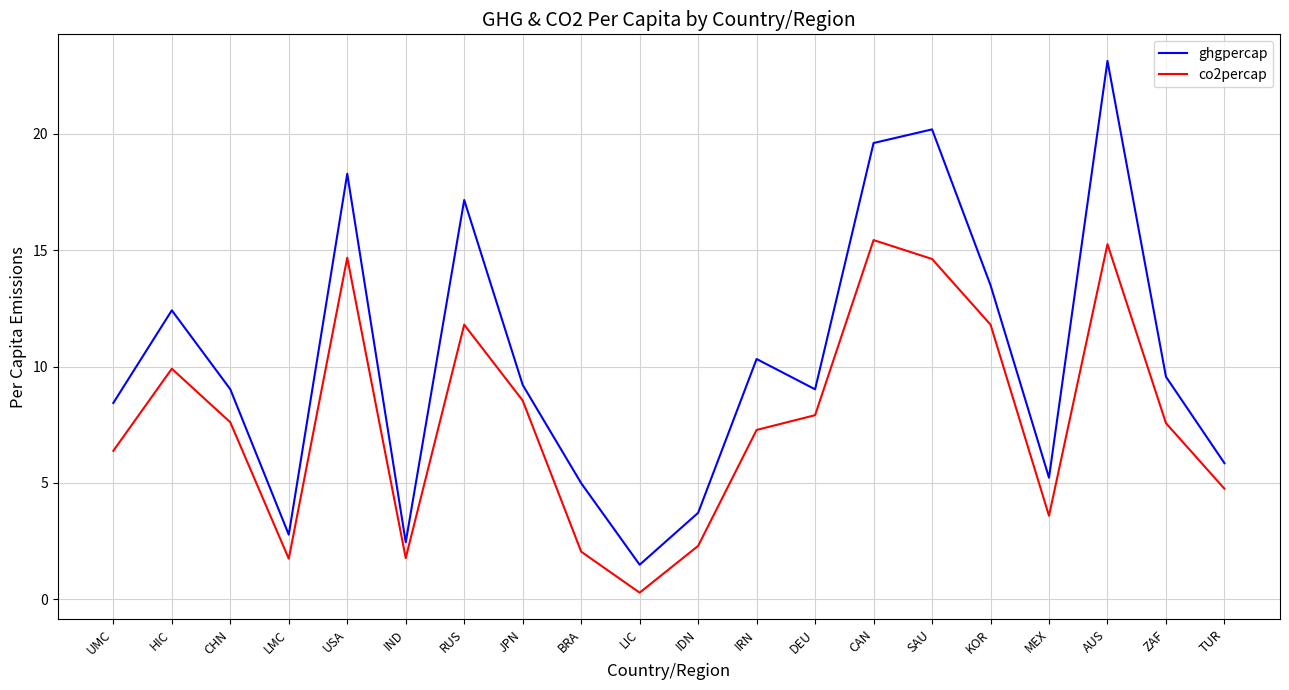

Where is co2percap nearest to the value 7?

IRN